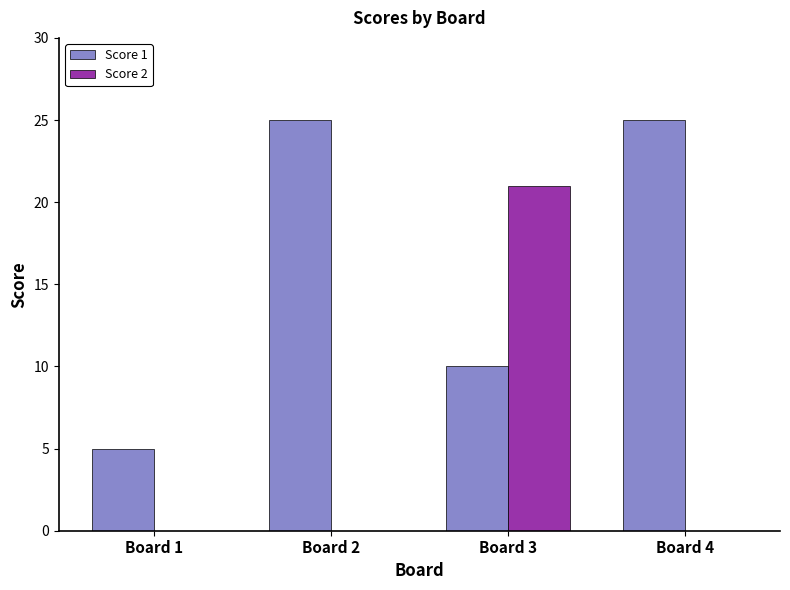

Which category has the highest value in the Score 2 series?

Board 3